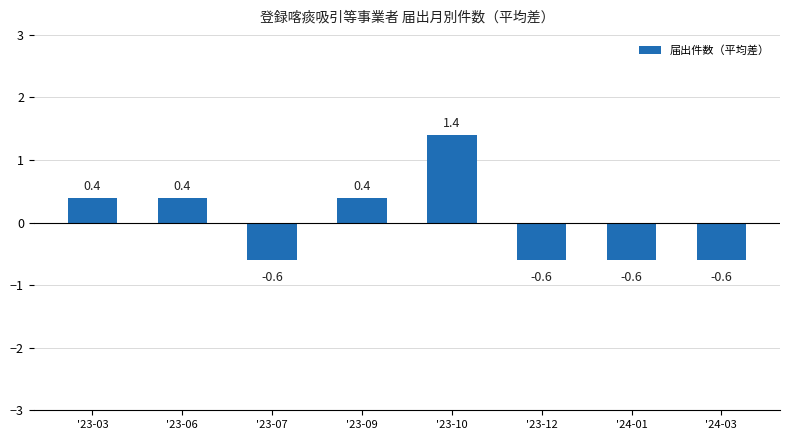

True or false: the data shows 0.1 at '23-03.

False